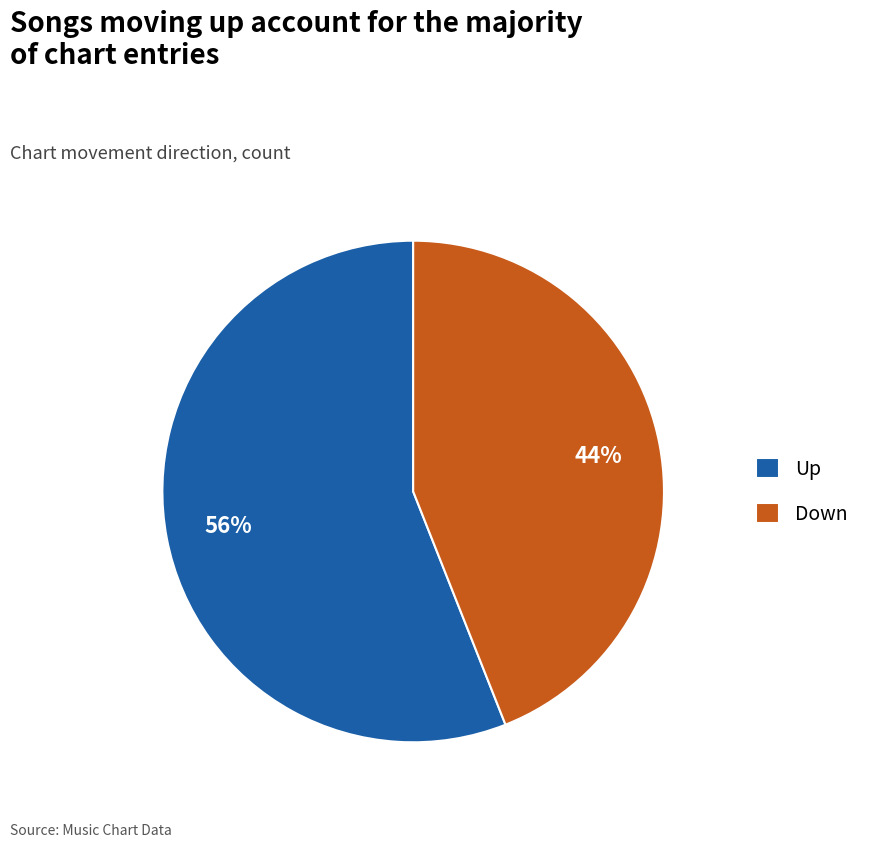

True or false: Up accounts for 56% of the total.

True